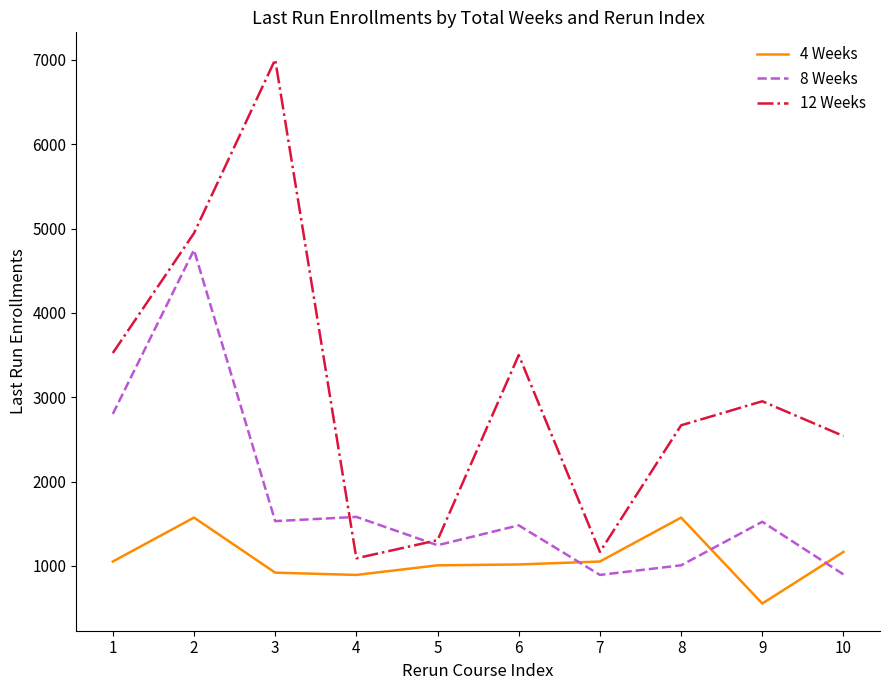

At how many categories does at least one series exceed 1719?

7